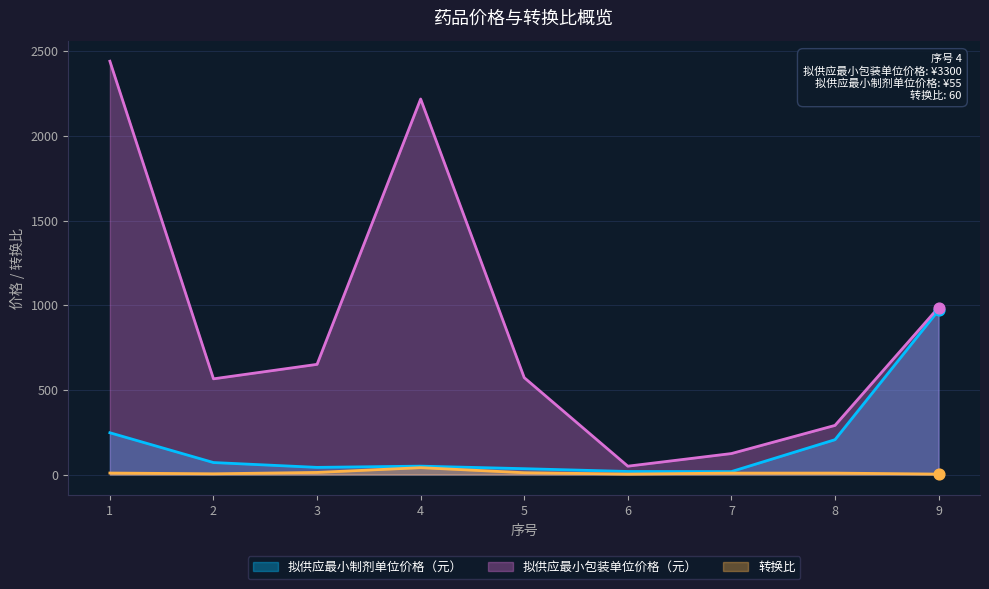

Which series has the largest total across all categories?

拟供应最小包装单位价格（元）